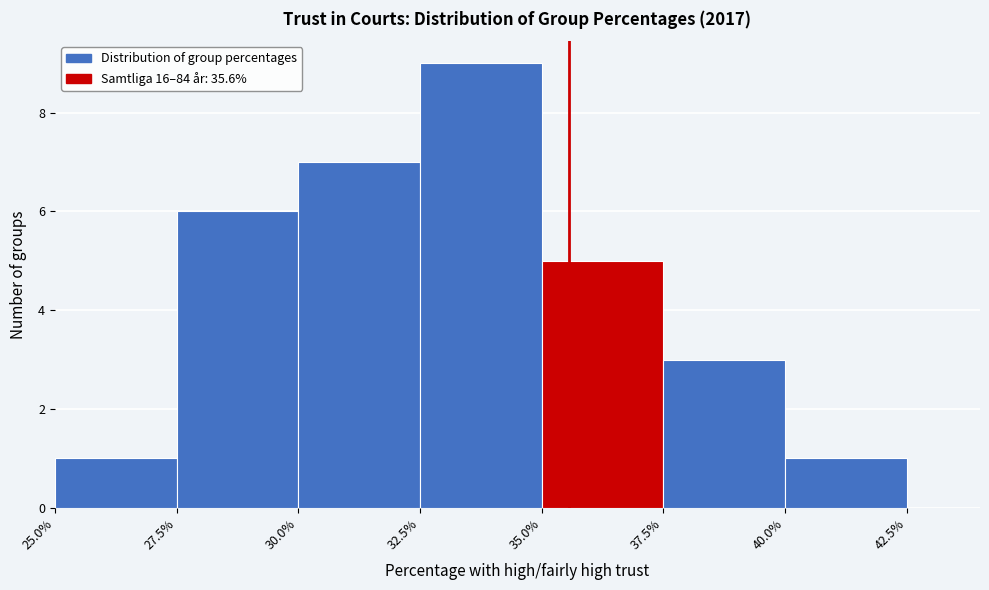

Reading left to right, transcribe this chart: for each bar, give the range it covers on the x-axis and its height. The values are not printed on the chart, so give them approximately, as read against the axis.

25.0% to 27.5%: 1
27.5% to 30.0%: 6
30.0% to 32.5%: 7
32.5% to 35.0%: 9
35.0% to 37.5%: 5
37.5% to 40.0%: 3
40.0% to 42.5%: 1